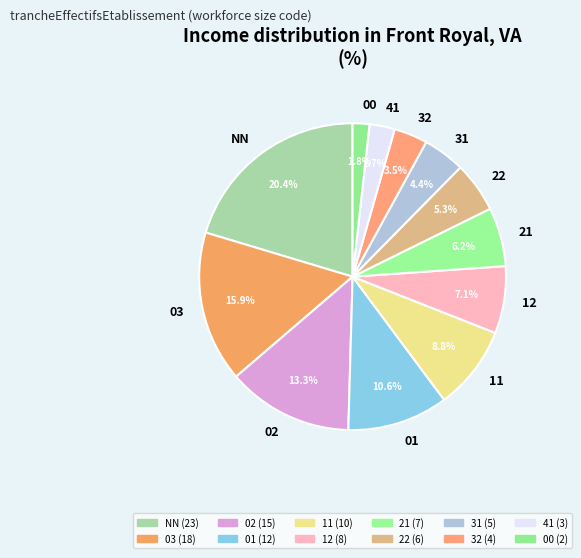

What is the smallest slice in the pie chart?

00